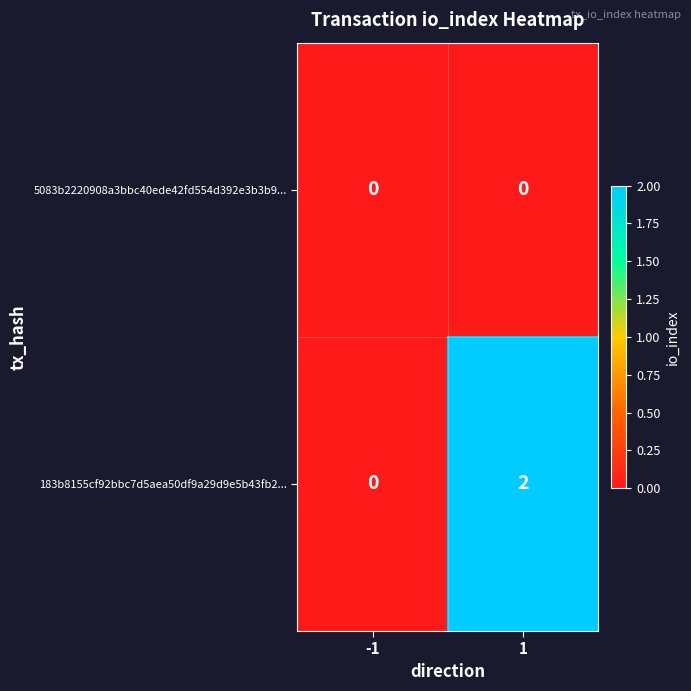

True or false: 183b8155cf92bbc7d5aea50df9a29d9e5b43fb2... has a value of 0 at -1.

True